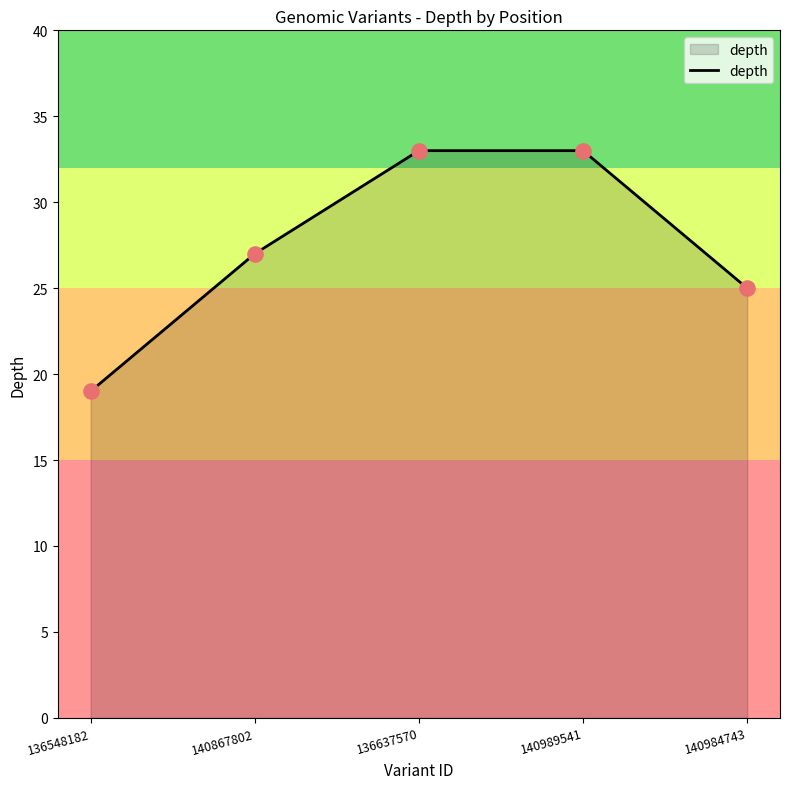

Which has a higher value, 136548182 or 140989541?

140989541